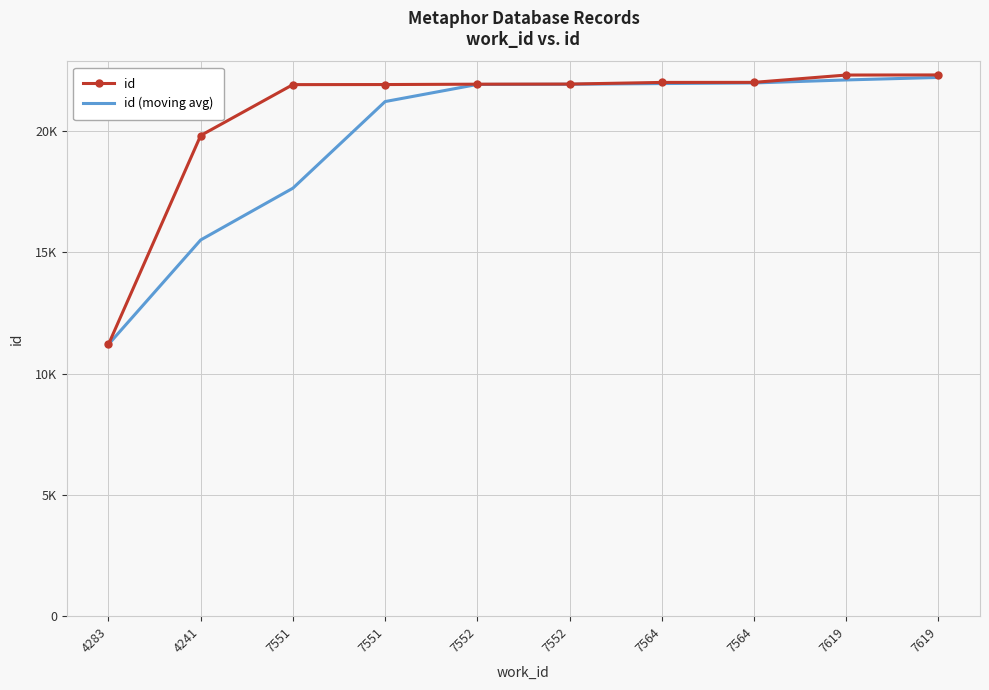

What is the average value of the id series?

20729.8